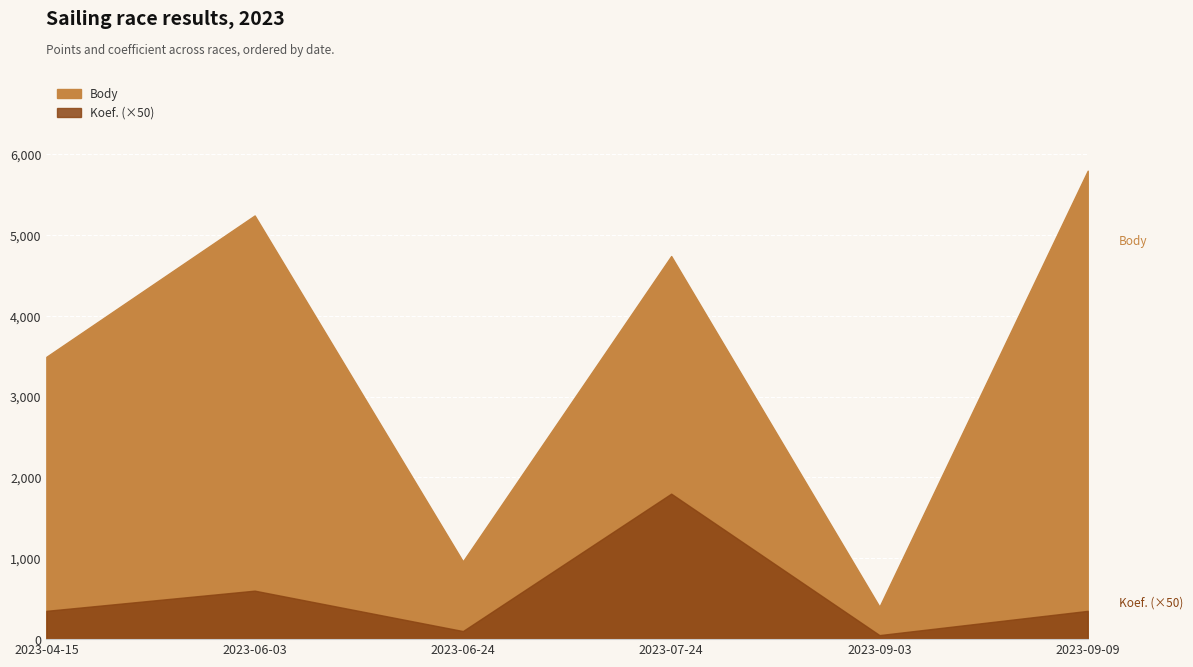

Reading right to left, list all the values displayed in this chart.

Body: 2023-09-09=5796	2023-09-03=402	2023-07-24=4740	2023-06-24=962	2023-06-03=5242	2023-04-15=3493
Koef.: 2023-09-09=7	2023-09-03=1	2023-07-24=36	2023-06-24=2	2023-06-03=12	2023-04-15=7